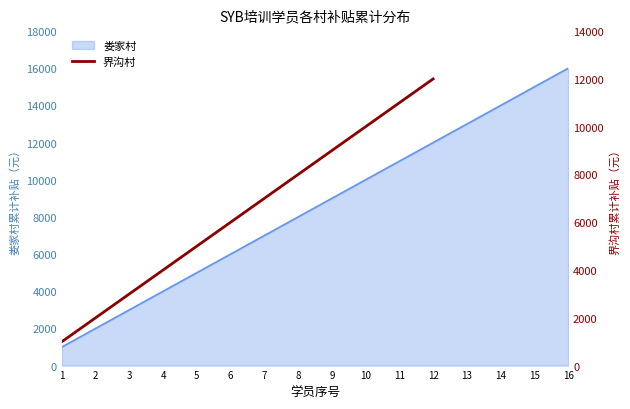

Between 12 and 3, which is larger?

12